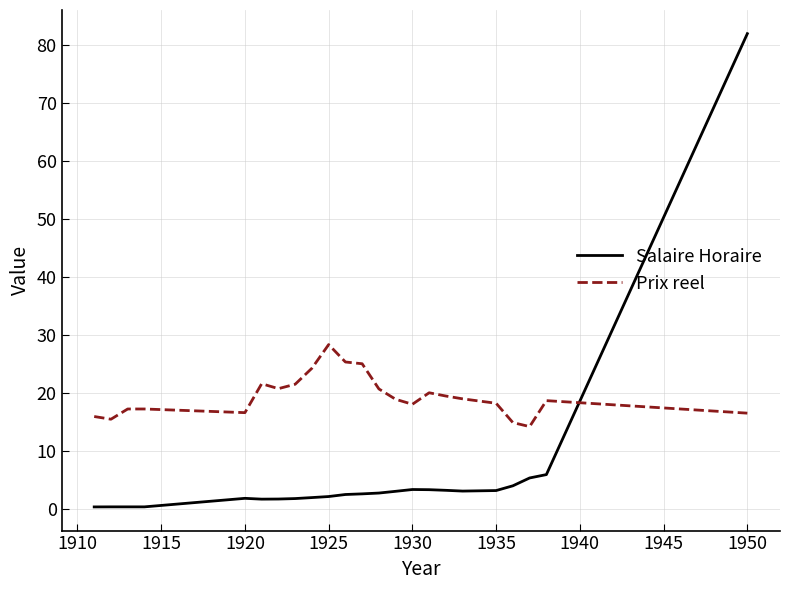

Which series has the largest total across all categories?

Prix reel